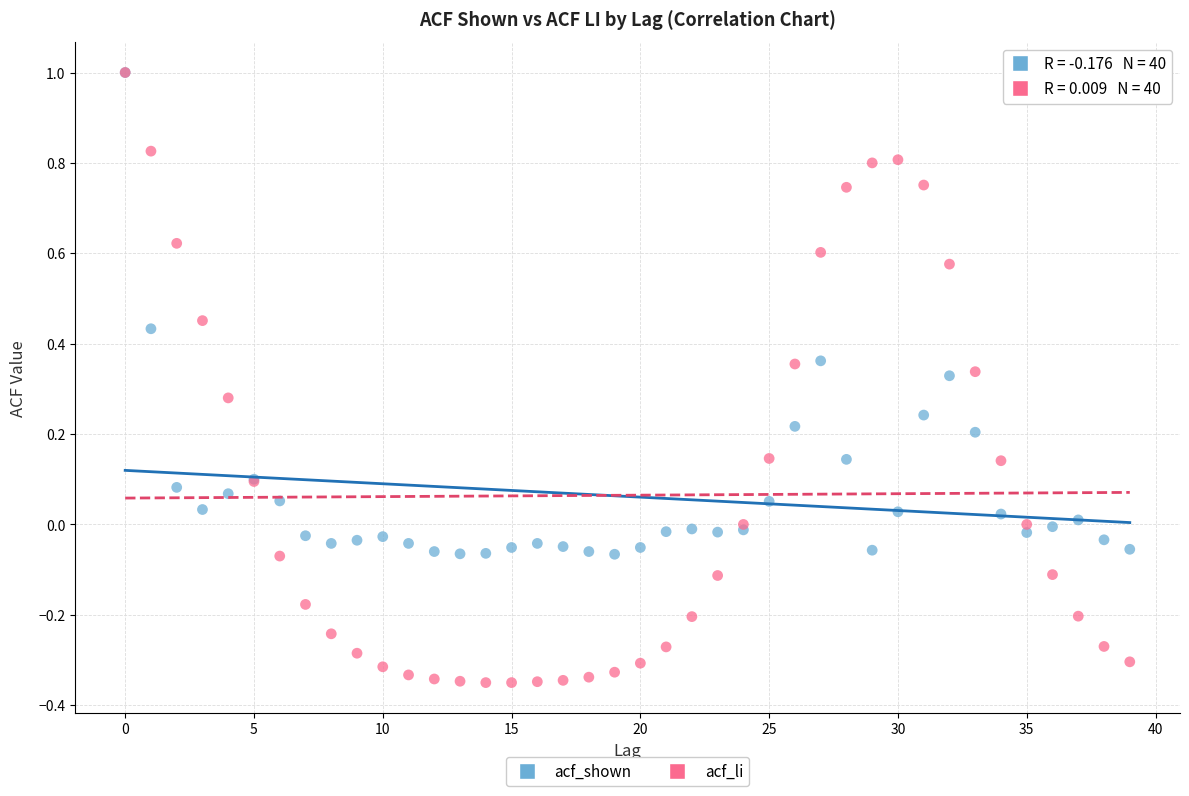

What are all the series names shown in the legend?

acf_shown, acf_li